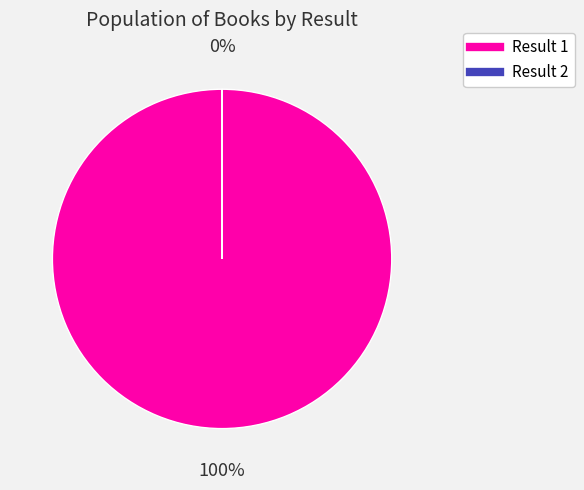

To the nearest percent, what is the difference between the largest and smallest slice percentages?

100%